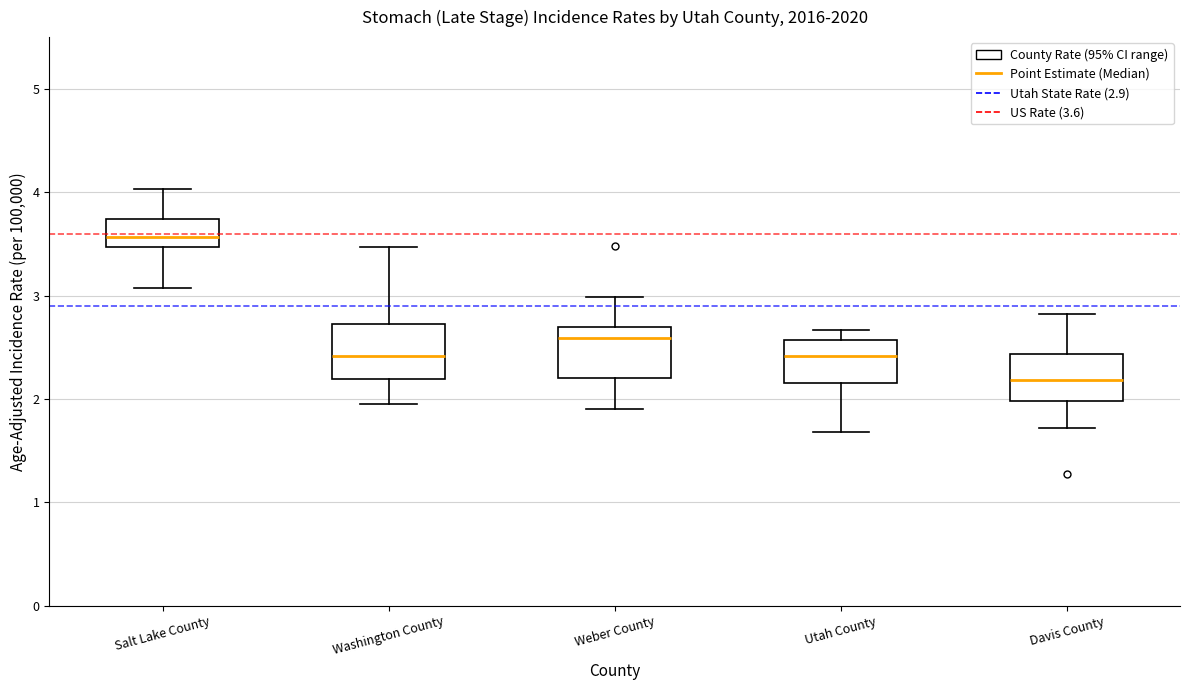

Reading left to right, read every box against the y-axis: the position of its median line, the range the box covers, and the ends of its whiskers. The values are not printed on the chart, so give them approximately, as read against the axis.

Salt Lake County: median 3.6, box 3.5 to 3.7, whiskers 3.1 to 4.0
Washington County: median 2.4, box 2.2 to 2.7, whiskers 2.0 to 3.5
Weber County: median 2.6, box 2.2 to 2.7, whiskers 1.9 to 3.0
Utah County: median 2.4, box 2.2 to 2.6, whiskers 1.7 to 2.7
Davis County: median 2.2, box 2.0 to 2.4, whiskers 1.7 to 2.8